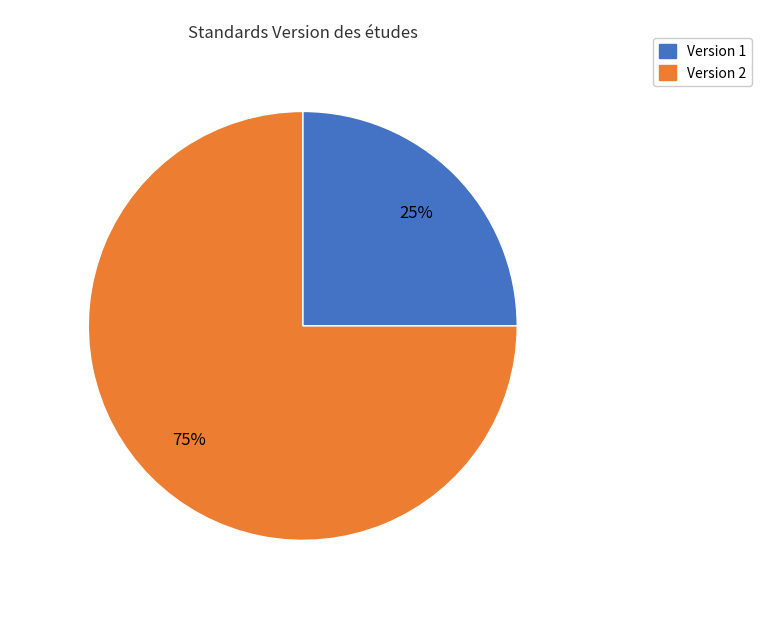

To the nearest percent, what is the difference between the largest and smallest slice percentages?

50%